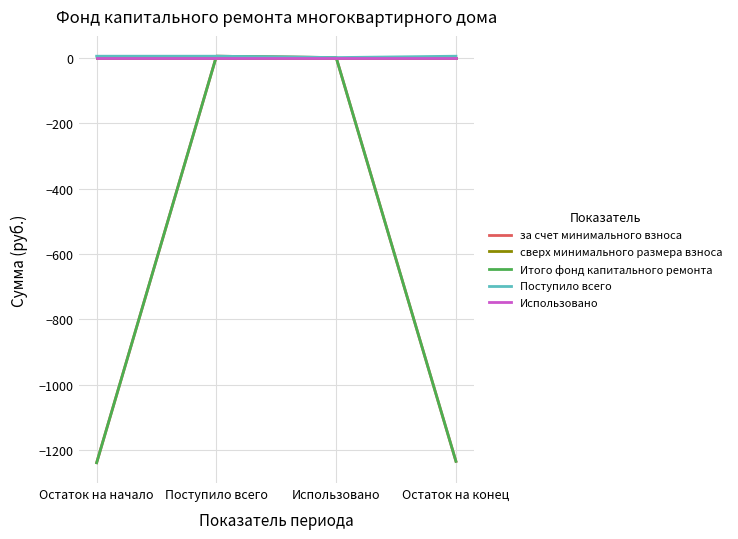

Rank the series by their maximum value, from highest to lowest.

за счет минимального взноса, Итого фонд капитального ремонта, Поступило всего, сверх минимального размера взноса, Использовано